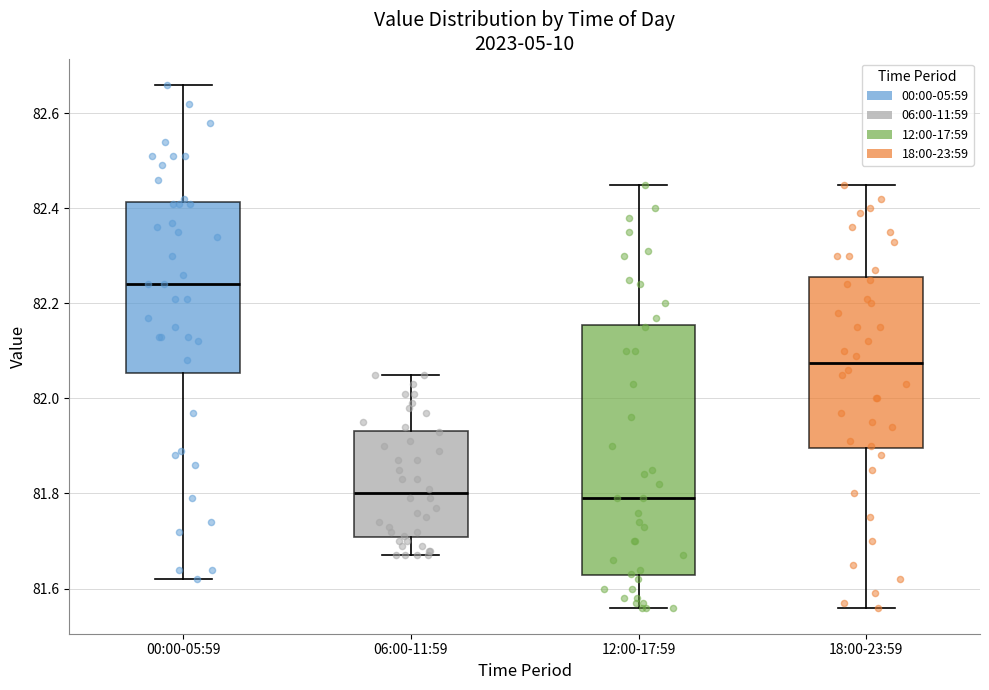

Where does the lower whisker of the box for 12:00-17:59 end on the y-axis? The values are not printed on the chart, so give them approximately, as read against the axis.

81.56